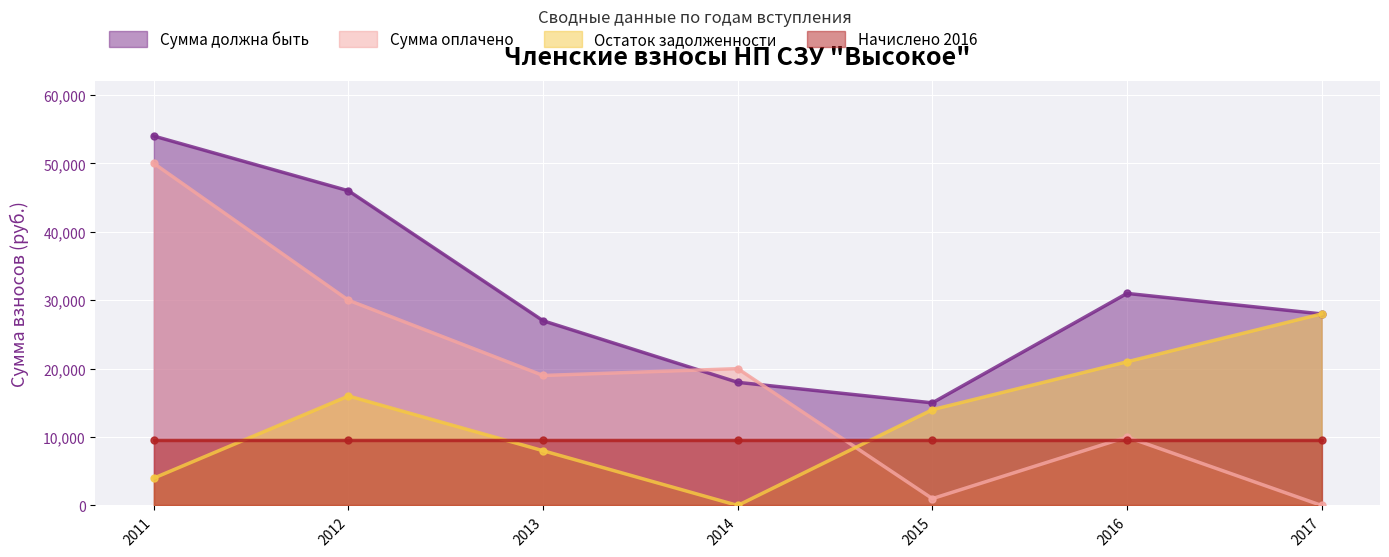

Where is Остаток задолженности nearest to the value 14000?

2015